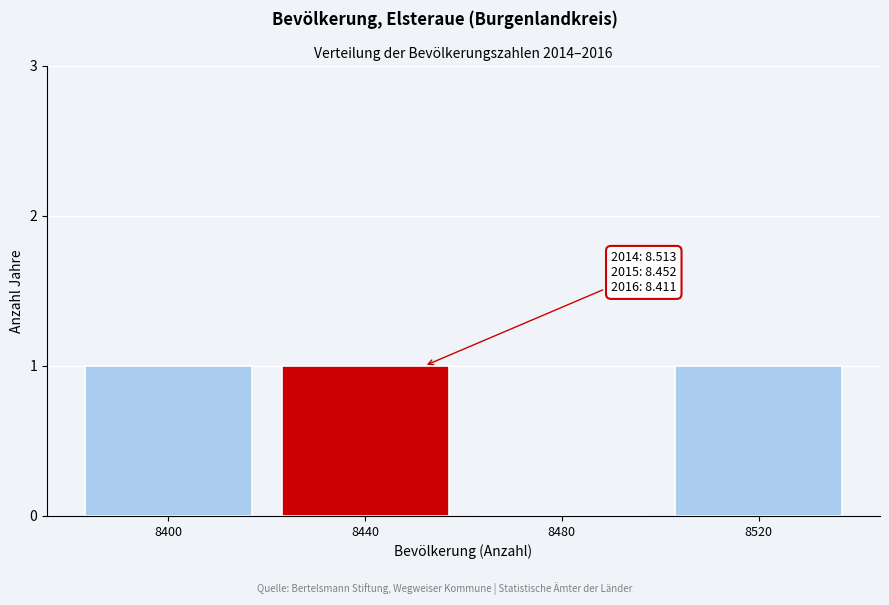

Reading left to right, what are all the values shown in this chart?

8400=1	8440=1	8480=0	8520=1